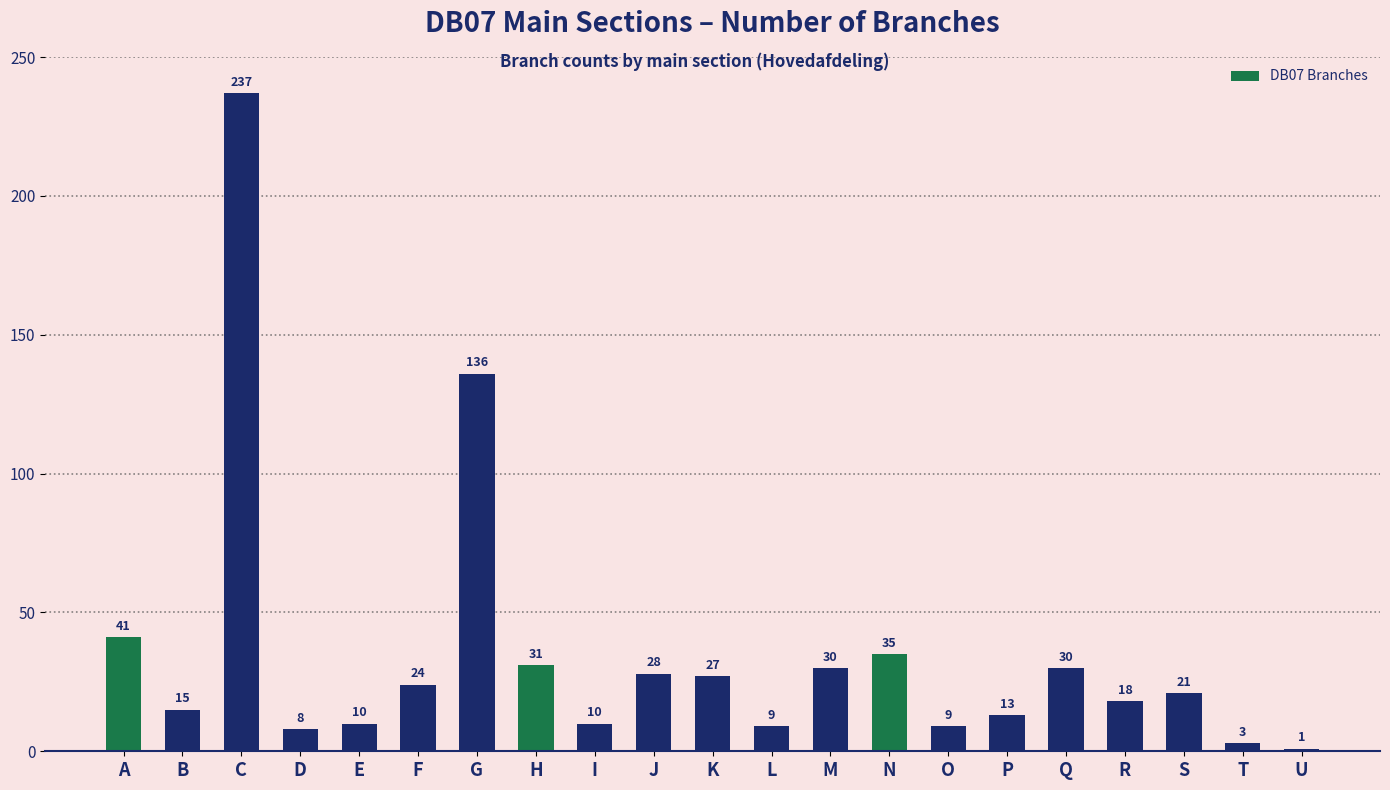

How many data points does each series have?

21